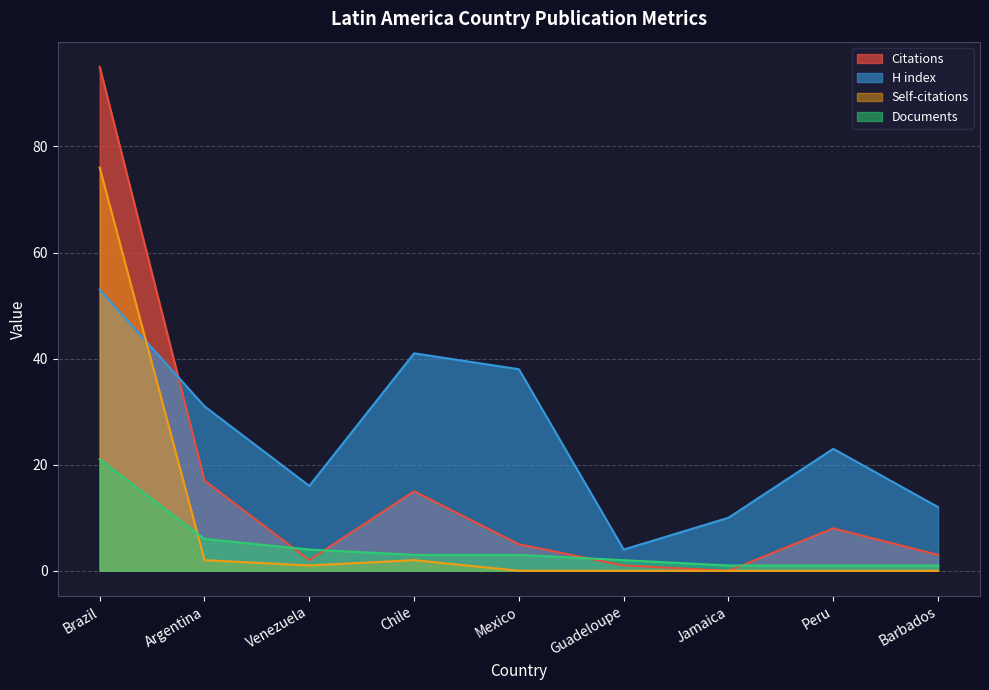

Where is the first local minimum for Self-citations?

Venezuela